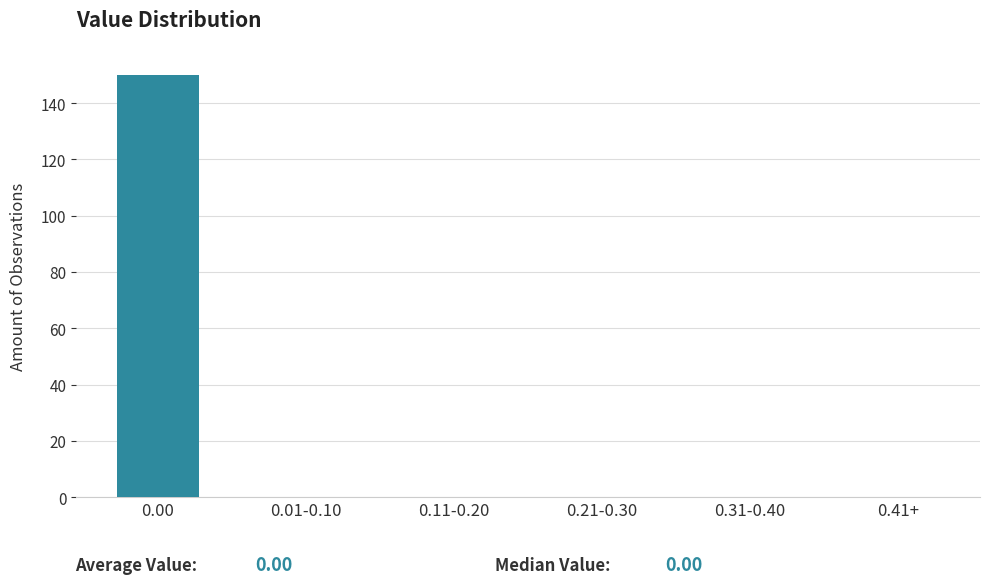

Reading right to left, transcribe all the data shown in this chart.

0.41+=0	0.31-0.40=0	0.21-0.30=0	0.11-0.20=0	0.01-0.10=0	0.00=150